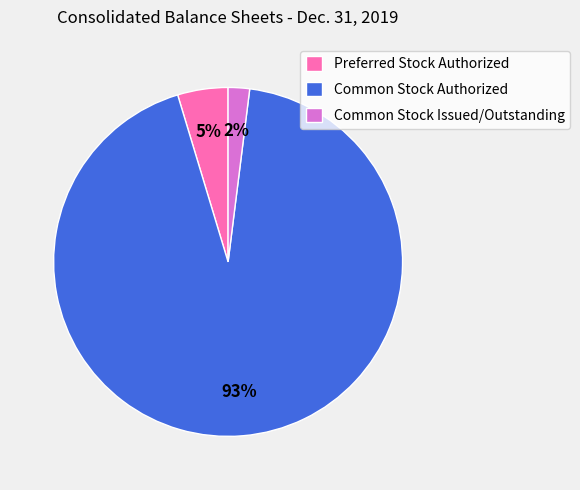

To the nearest percent, what portion does Preferred Stock Authorized represent?

5%